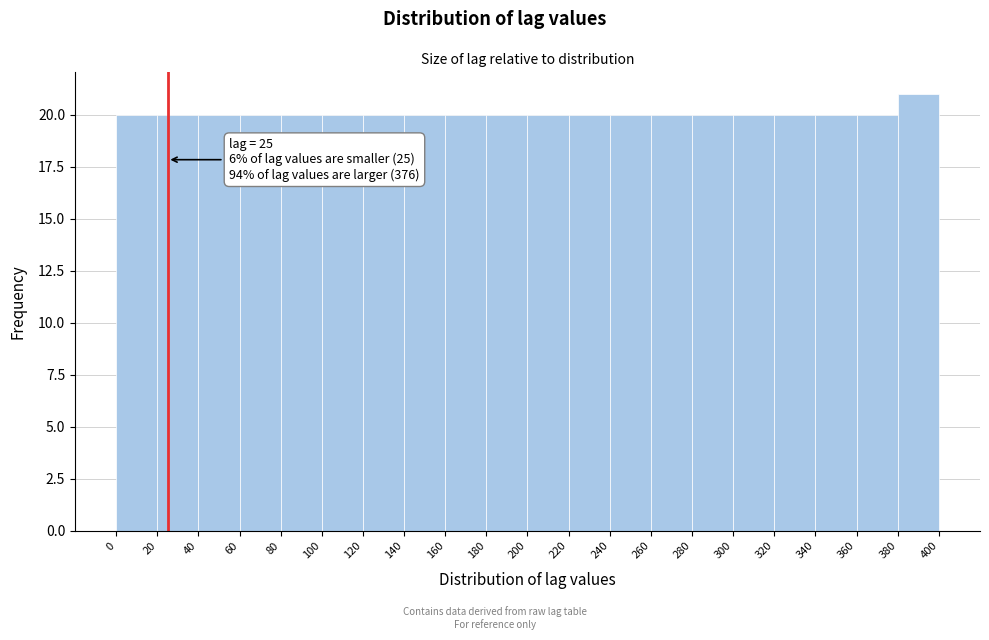

Which range on the x-axis has the tallest bar?

380 to 400